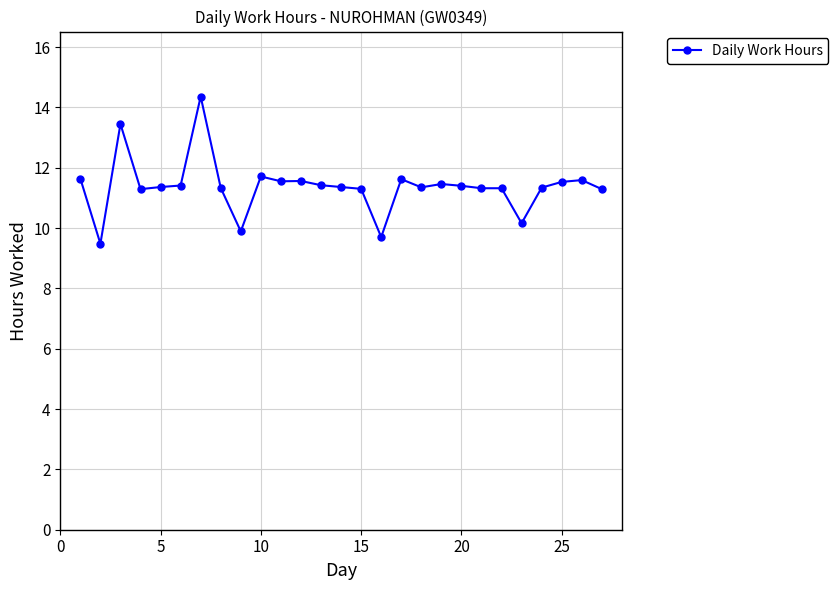

What is the difference between the second highest and minimum values?

4.0